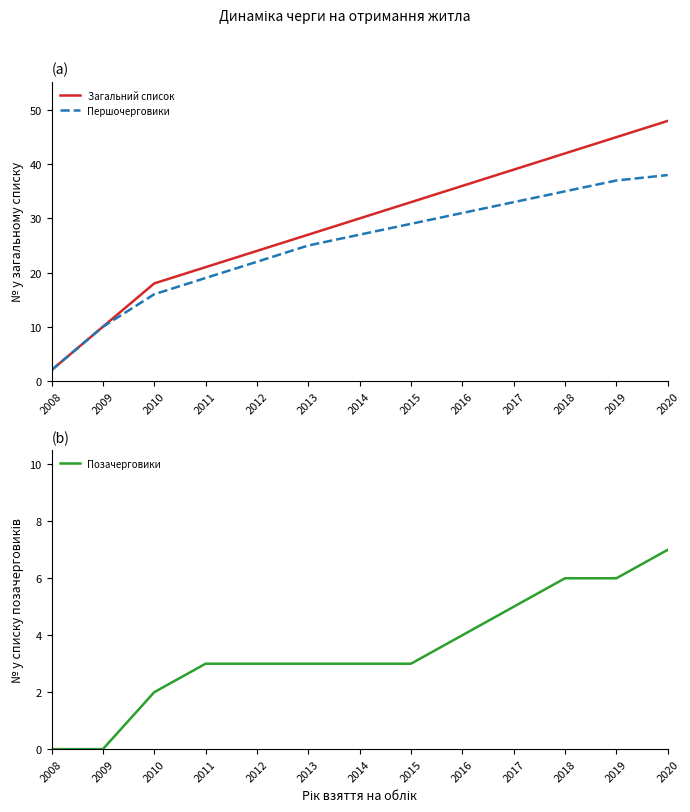

At which category is the sum across all series the highest?

2020